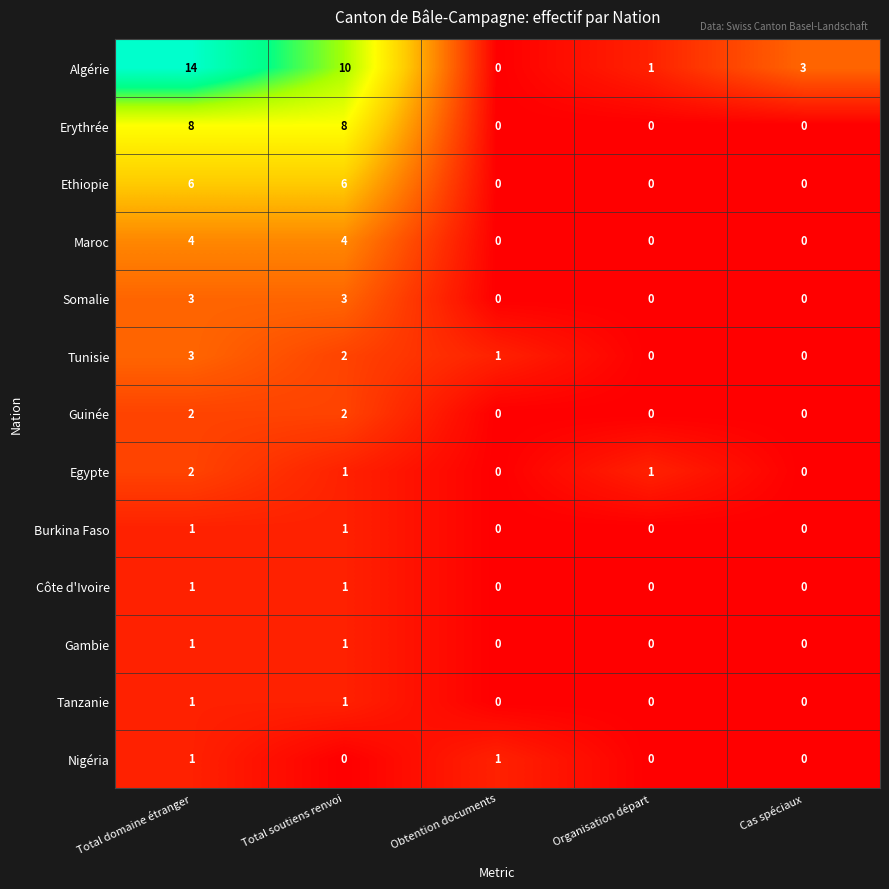

At which category is the sum across all series the highest?

Total domaine étranger